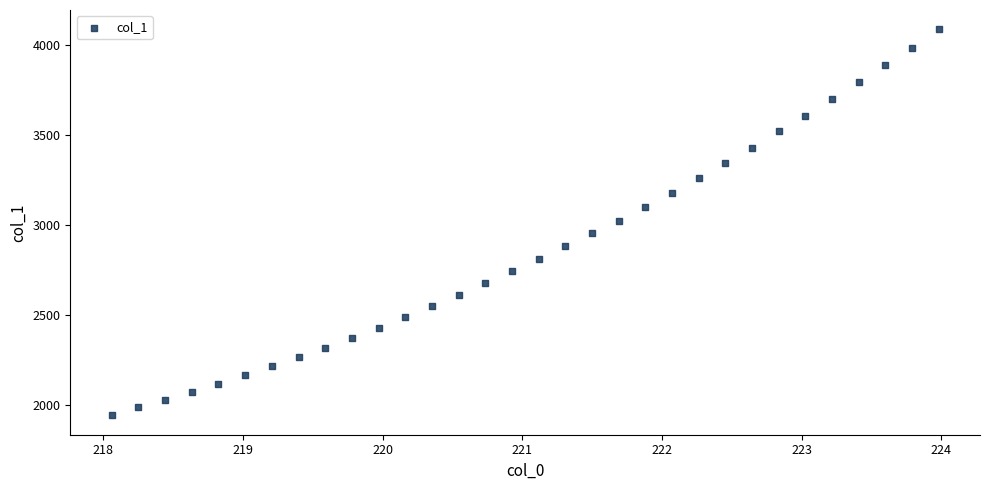

What is the range of X values (max minus min)?

5.9